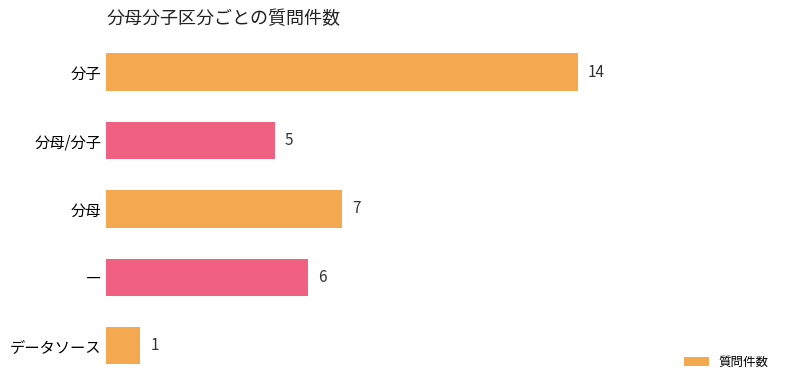

List the labels in order of value, smallest first.

データソース, 分母/分子, ―, 分母, 分子